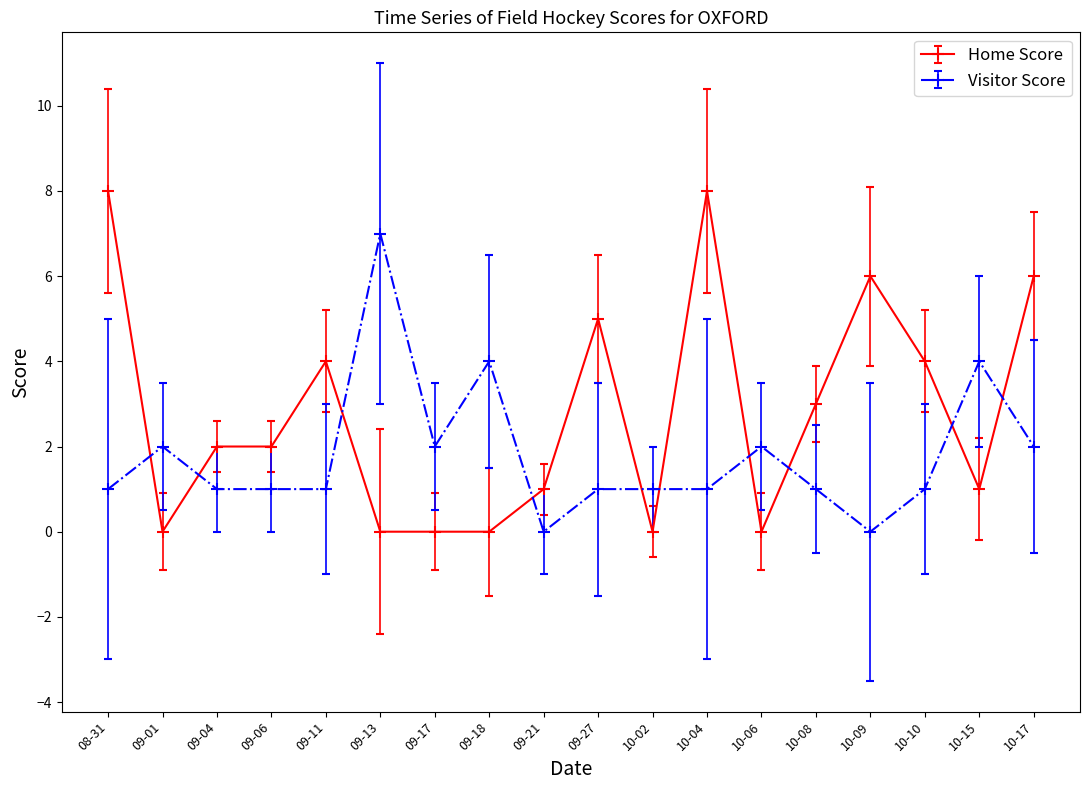

What are all the series names shown in the legend?

Home Score, Visitor Score